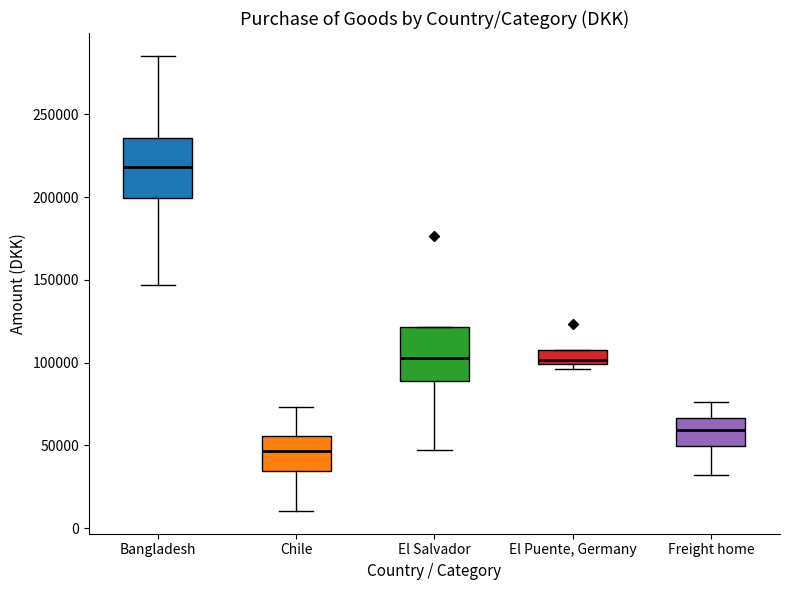

Reading left to right, read every box against the y-axis: the position of its median line, the range the box covers, and the ends of its whiskers. The values are not printed on the chart, so give them approximately, as read against the axis.

Bangladesh: median 220000, box 200000 to 235000, whiskers 145000 to 285000
Chile: median 45000, box 35000 to 55000, whiskers 10000 to 75000
El Salvador: median 105000, box 90000 to 120000, whiskers 45000 to 120000
El Puente, Germany: median 100000 (just above the box's lower edge), box 100000 to 110000, whiskers 95000 to 110000
Freight home: median 60000, box 50000 to 65000, whiskers 30000 to 75000